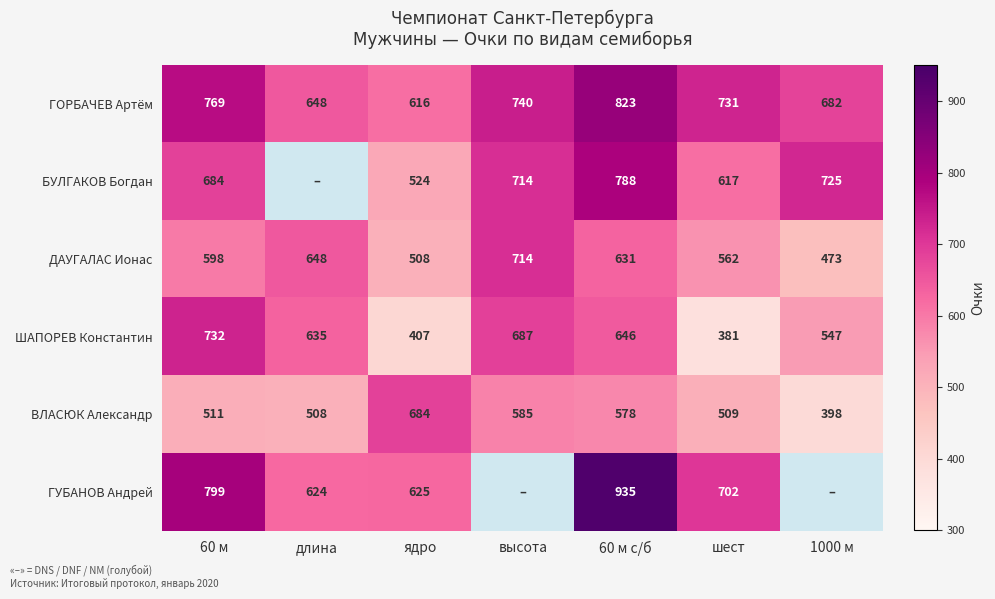

Which label corresponds to the smallest value in the chart?

шест